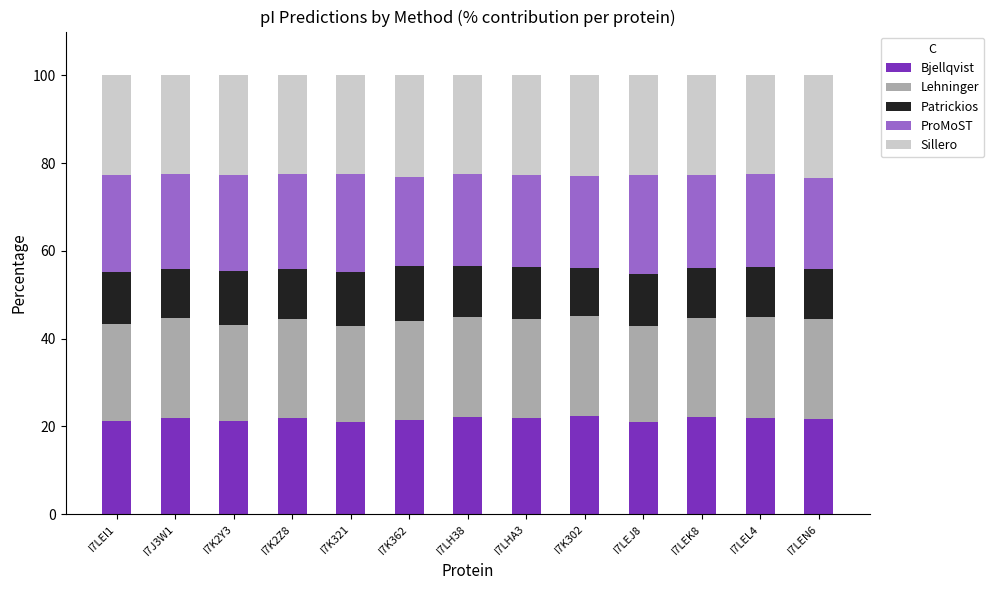

What is the highest value of the Bjellqvist series?

22.4